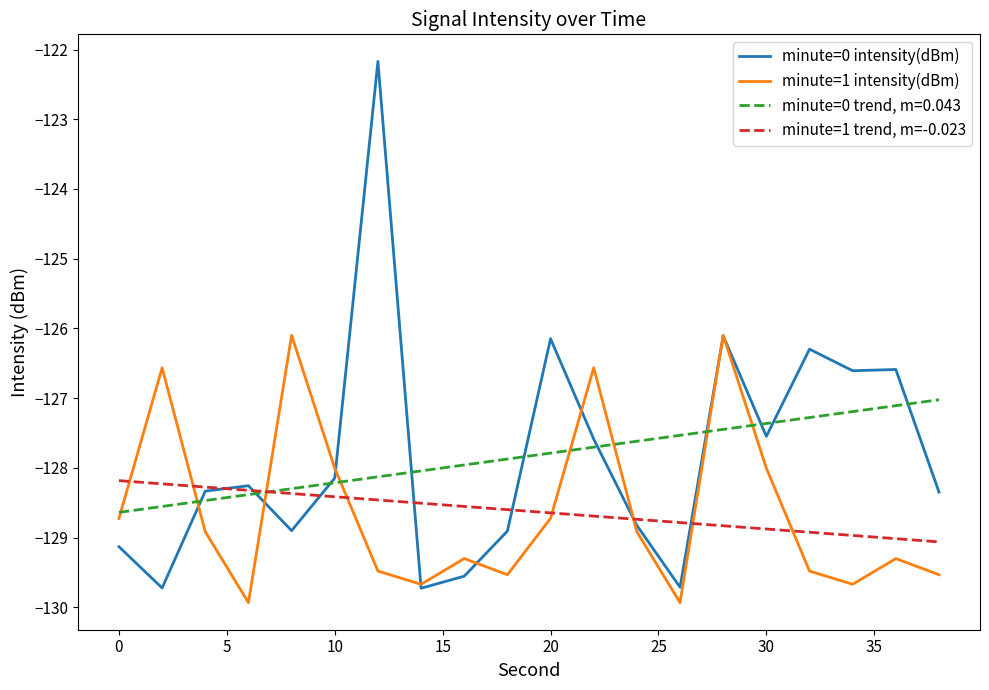

How many interior local valleys does the minute=1 intensity(dBm) series have?

5